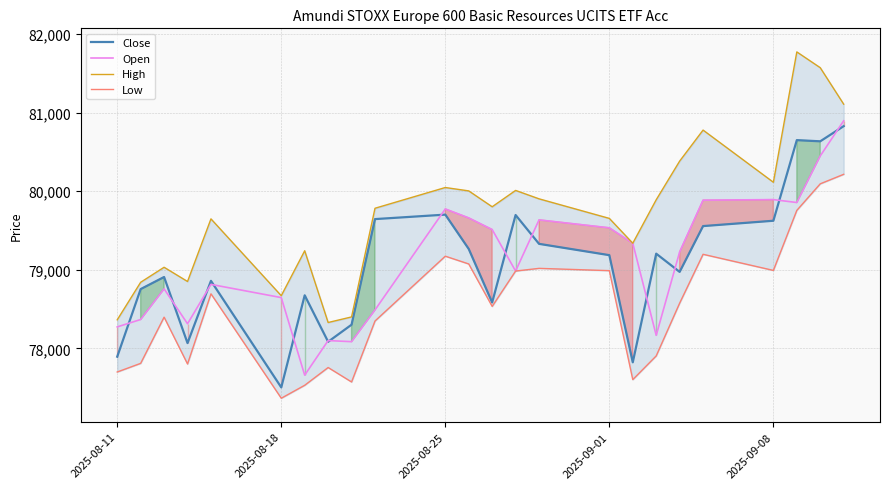

Which category has the lowest value in the Close series?

2025-08-18